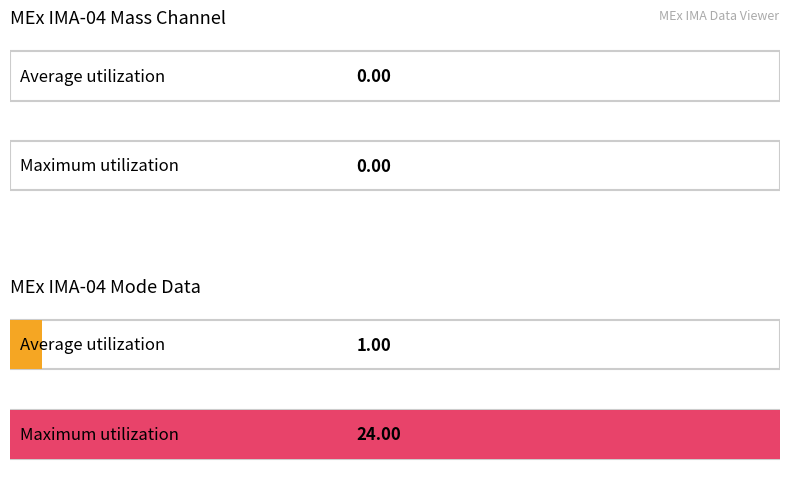

True or false: Maximum utilization has a value of -16 at Solar Wind Start Index.

False